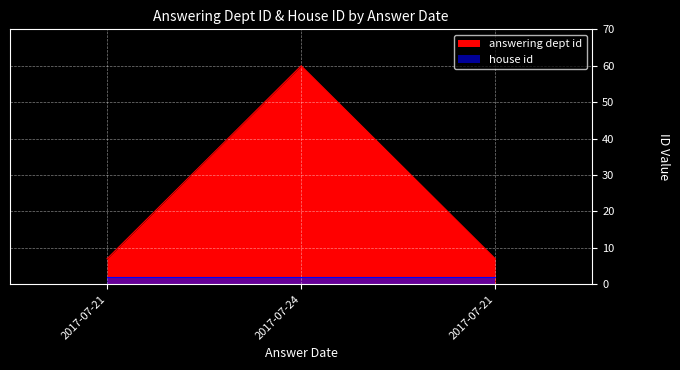

Where is the data nearest to the value 33?

2017-07-21